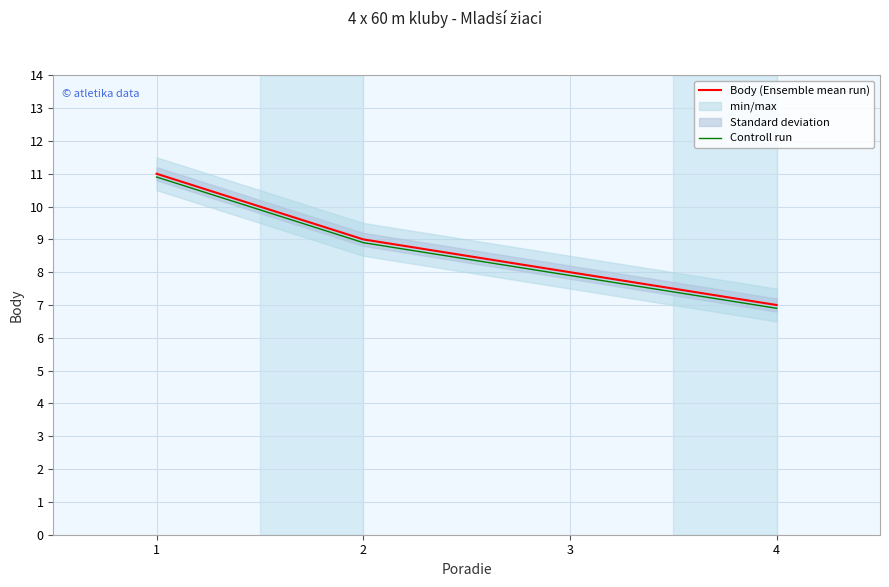

At which label is Body (Ensemble mean run) closest to 9?

2